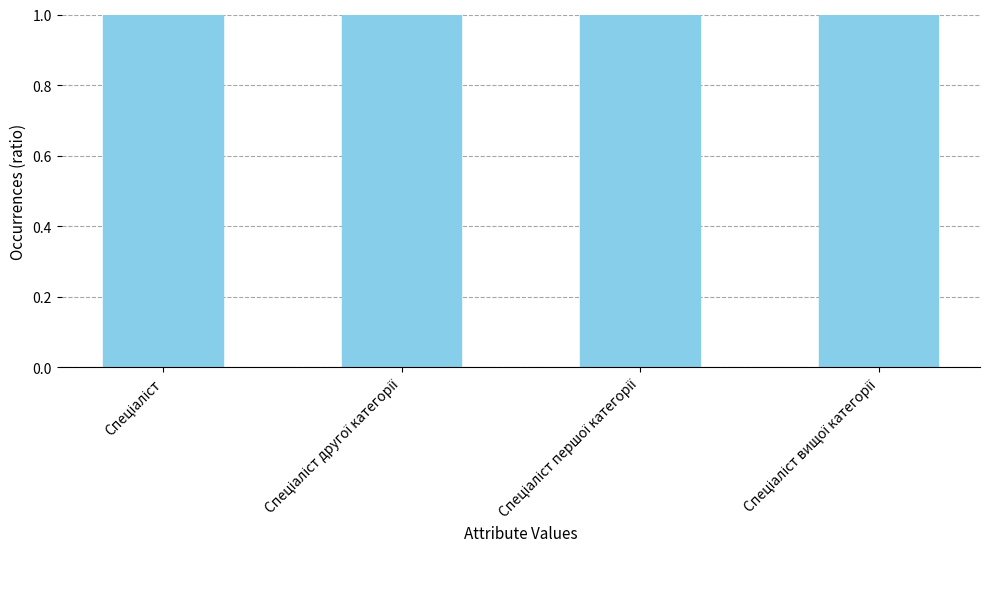

Does the chart contain stacked bars?

No